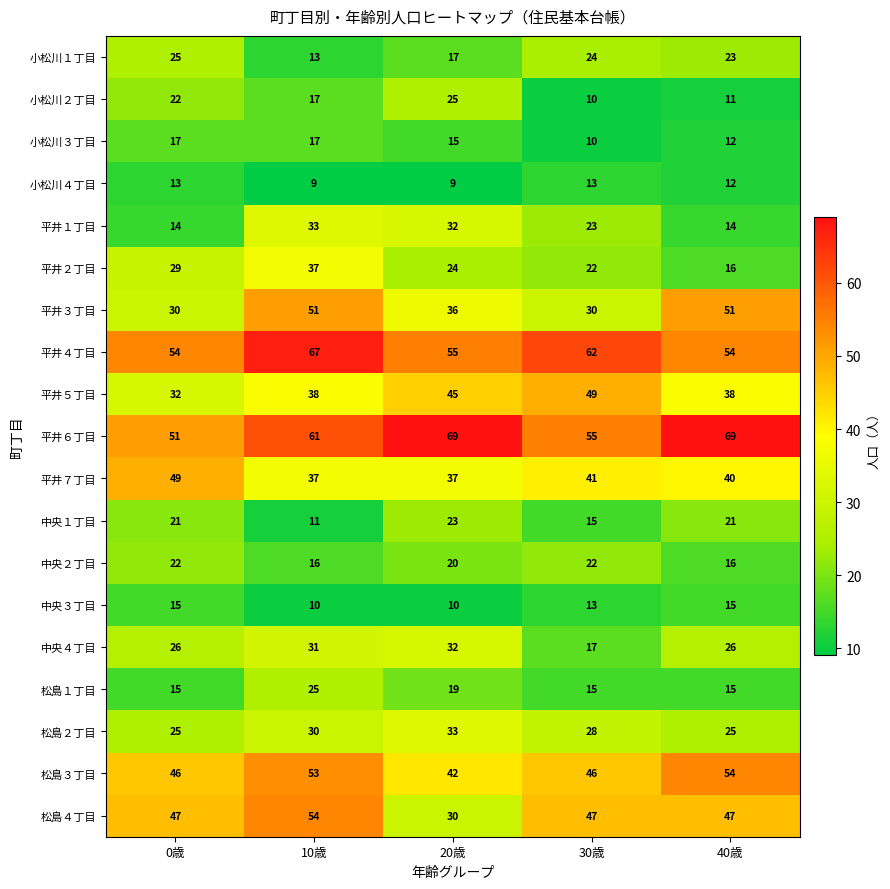

Where does the 中央３丁目 series first go above 13?

0歳